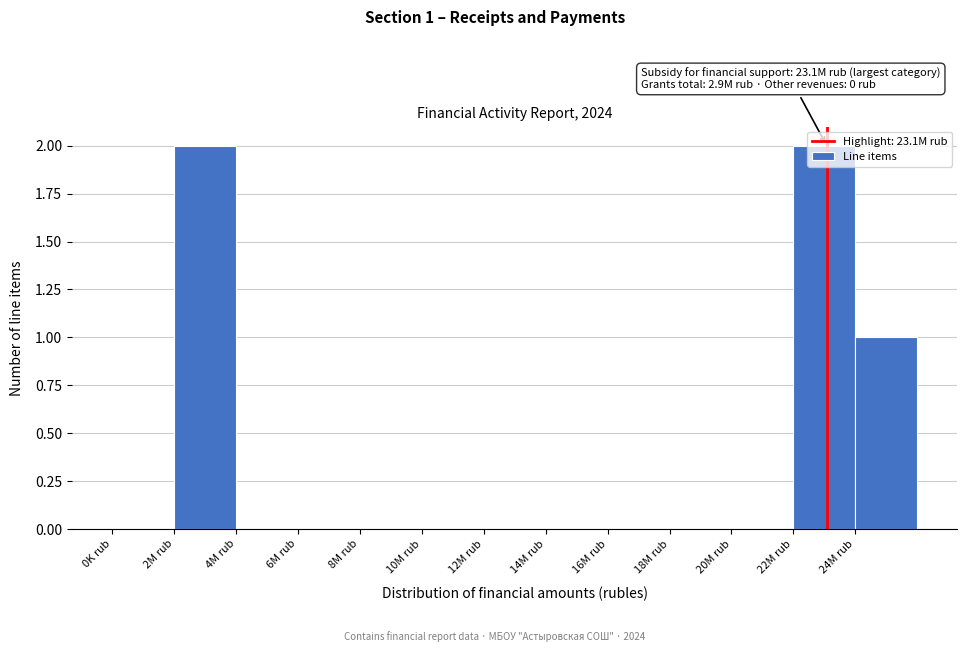

True or false: the data shows 0 at 0K rub.

True